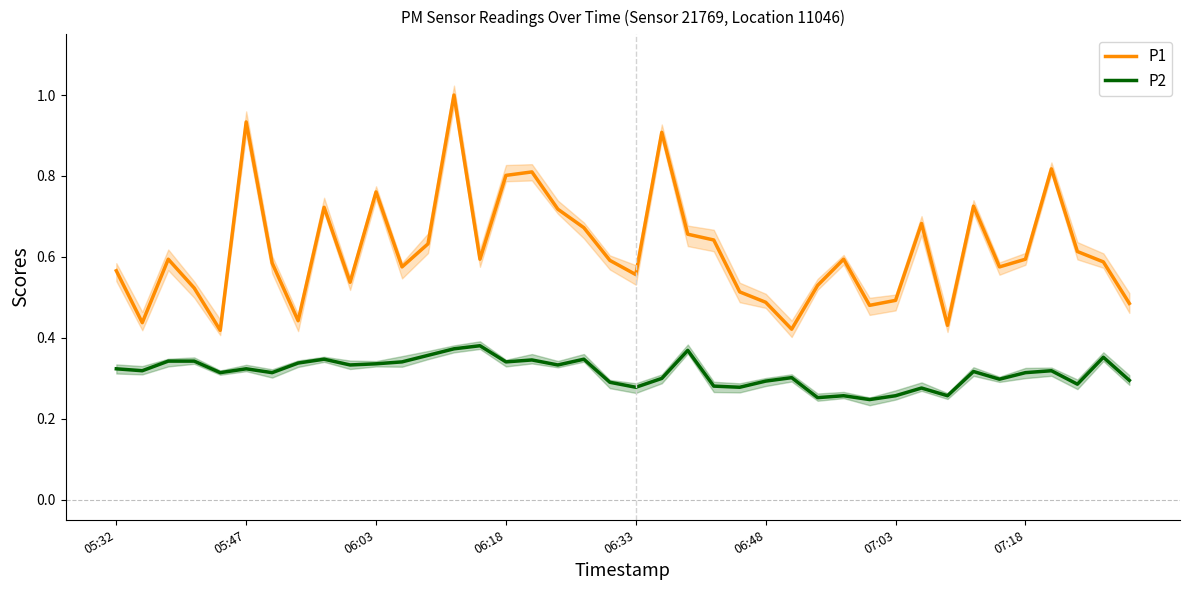

How many lines are shown in the chart?

2